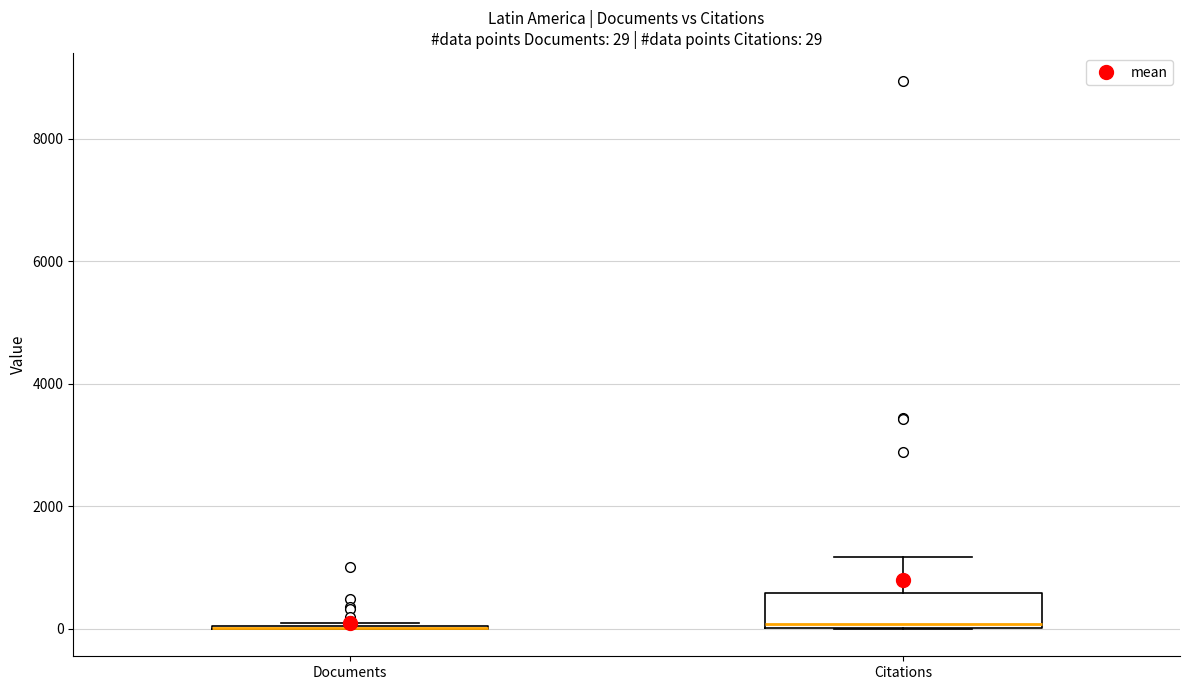

Comparing the boxes themselves (not the whiskers), which one is the tallest?

Citations